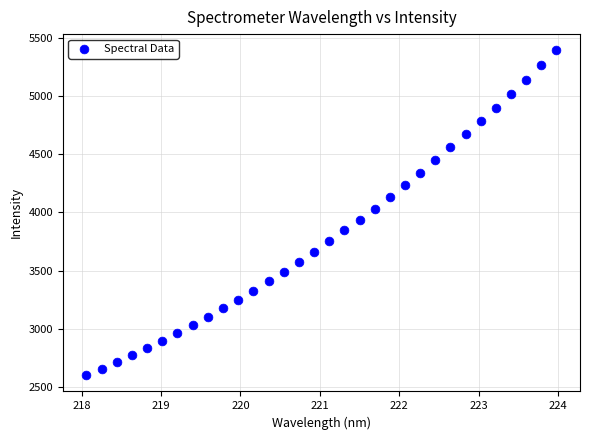

What is the range of Y values (max minus min)?

2789.4